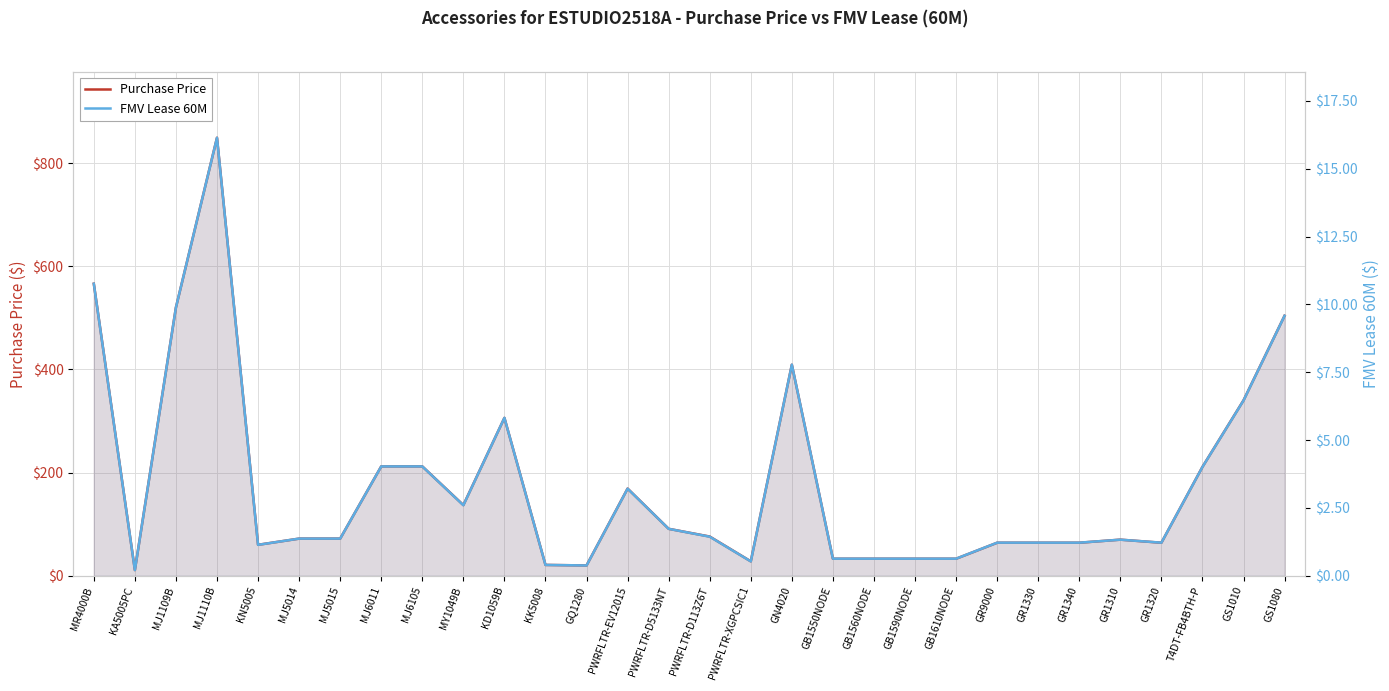

Is it true that Purchase Price equals 11.0 at KA5005PC?

True